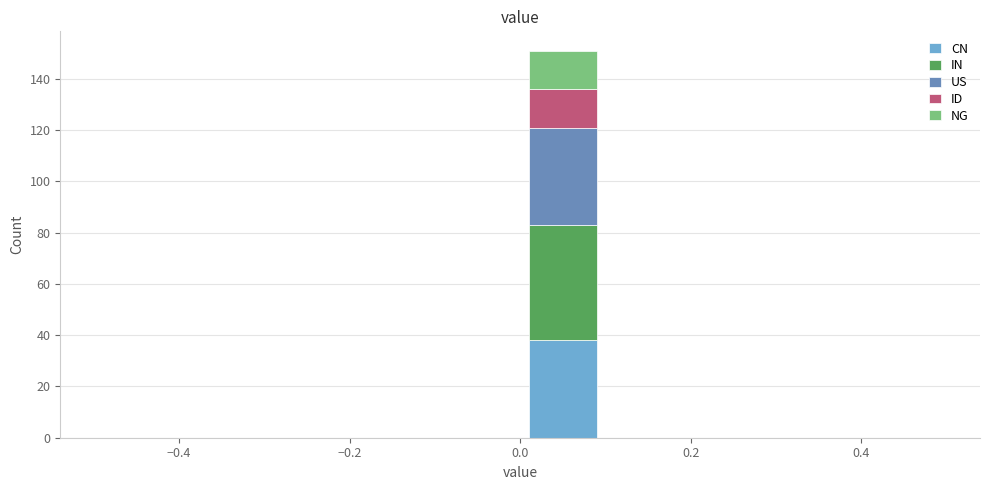

Which range on the x-axis has the tallest stacked bar (by total height)?

0.0 to 0.1